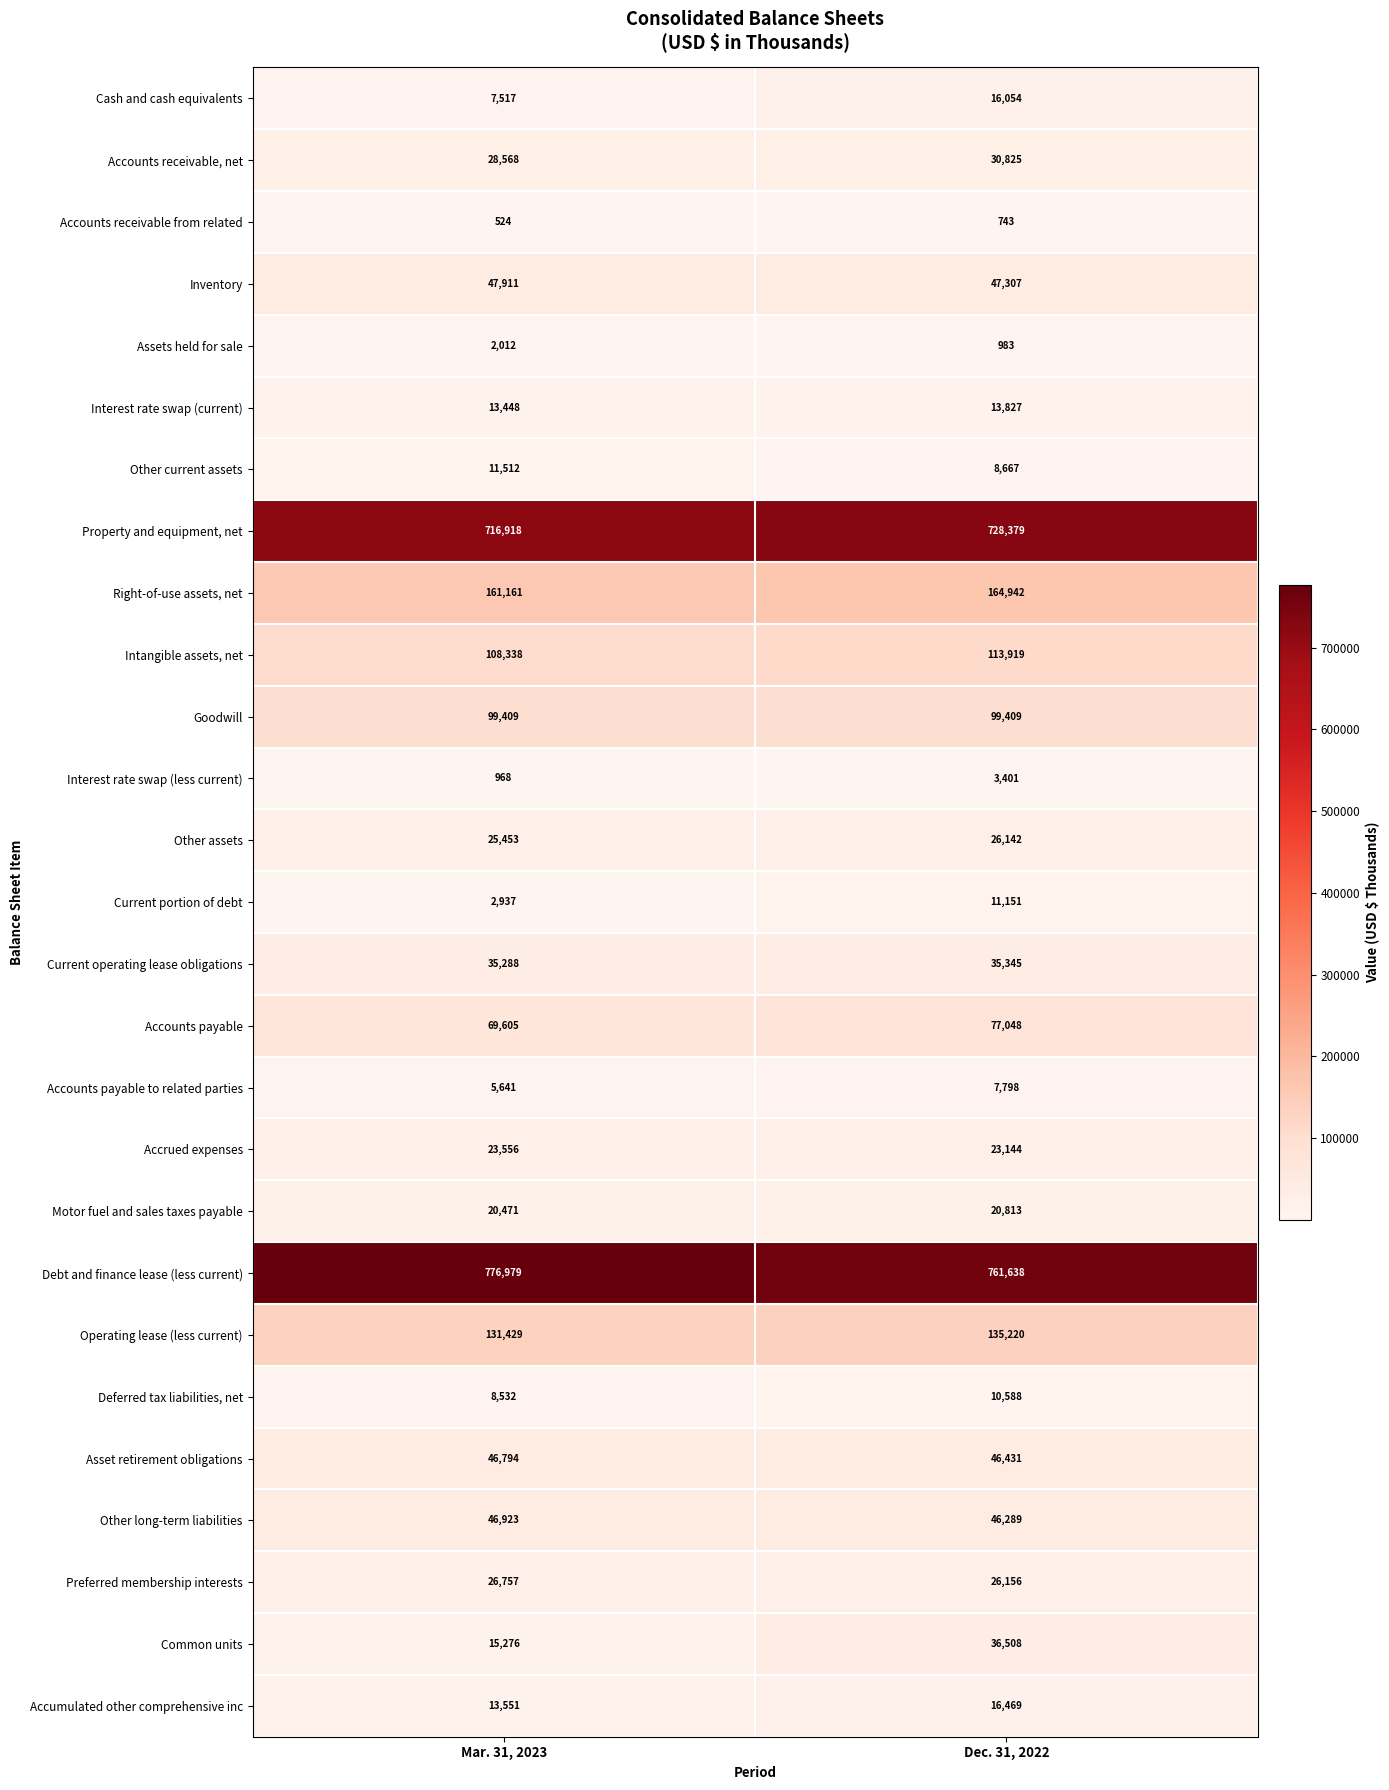

At how many categories does at least one series exceed 683711?

2